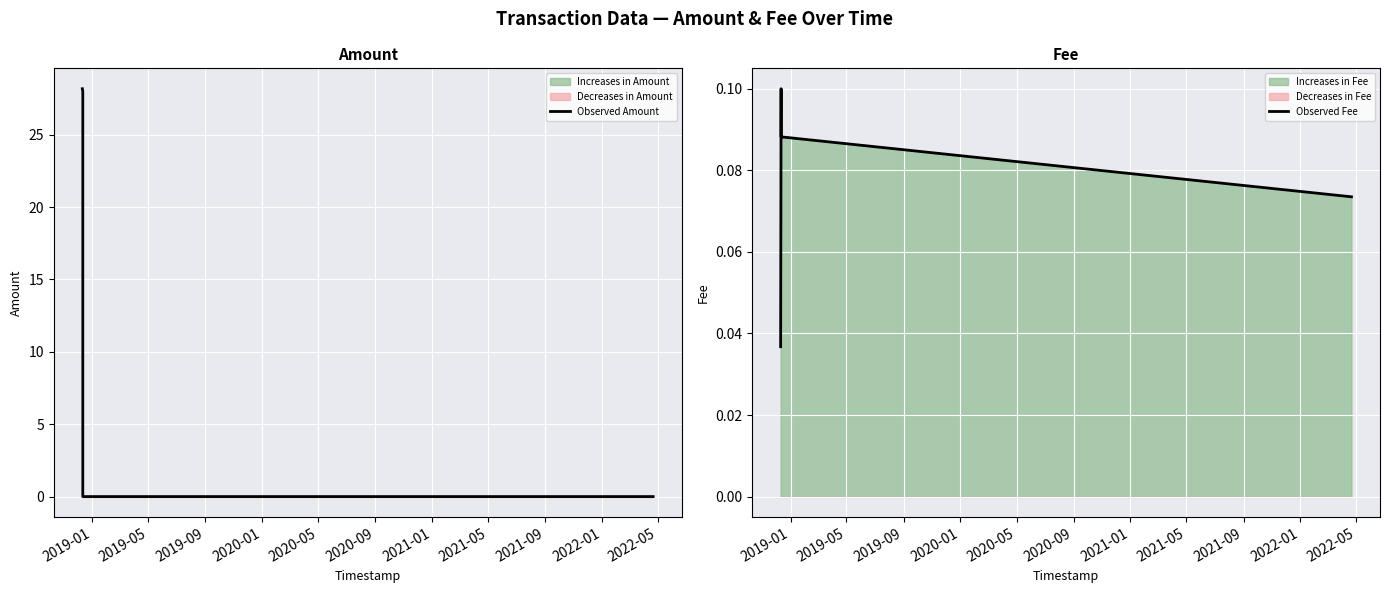

Between 2019-01 and 2020-01, which series saw the biggest shift?

Observed Amount